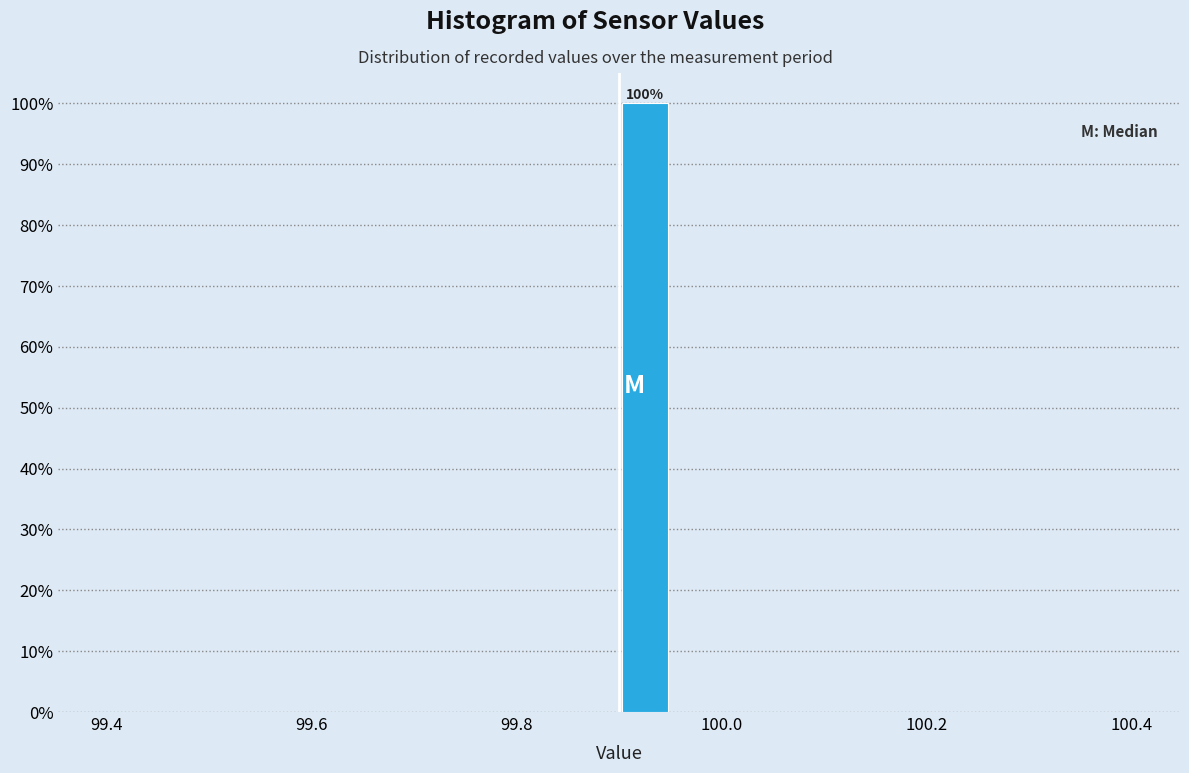

Read against the x-axis, roughly where is the centre of the tallest bar?

99.92